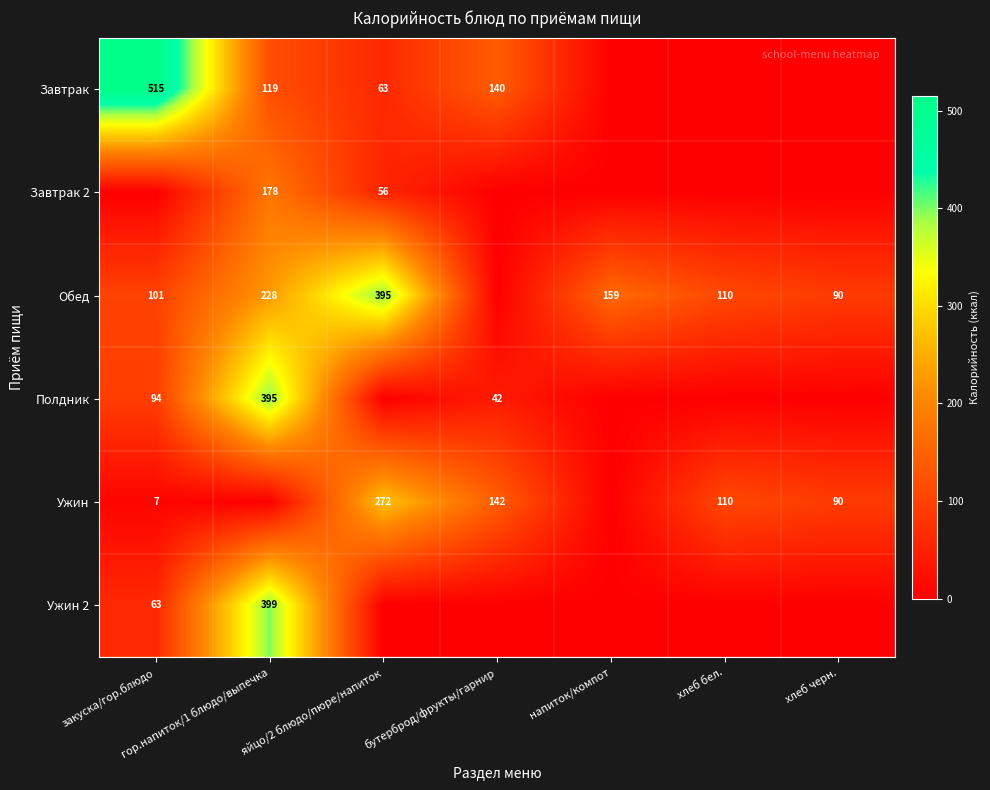

Is the value of Обед at напиток/компот greater than the value of Завтрак 2 at яйцо/2 блюдо/пюре/напиток?

Yes